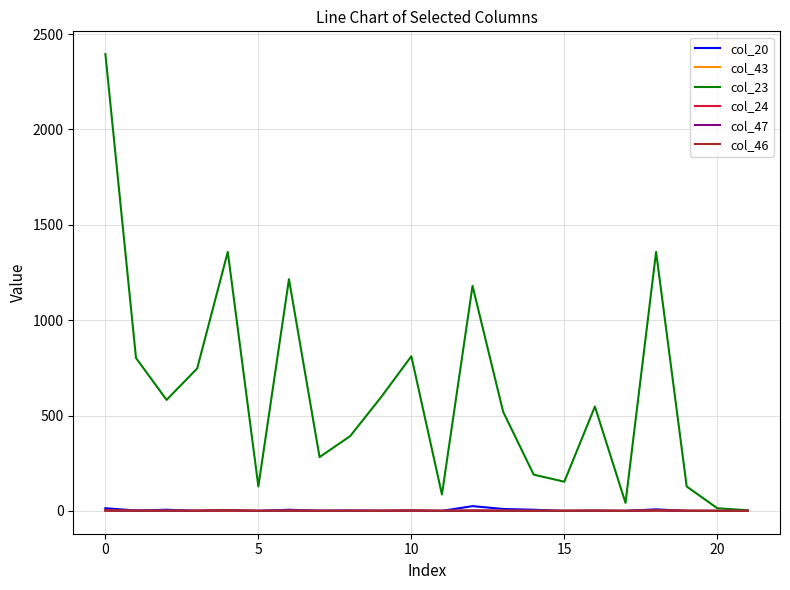

What is the maximum value shown in the chart?

2395.0